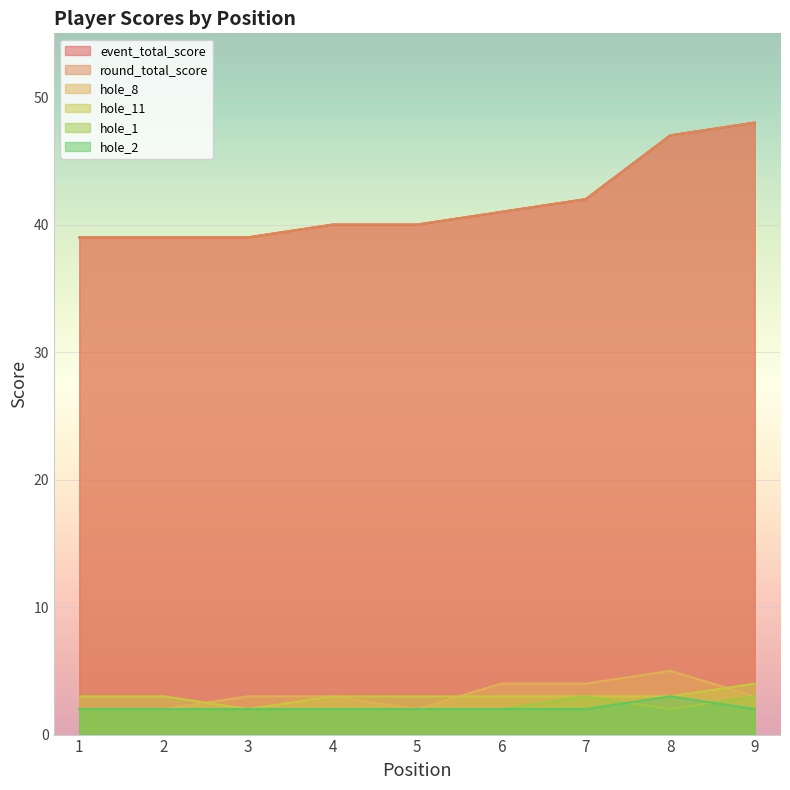

After their last crossing, which series has the higher values: hole_11 or hole_8?

hole_11